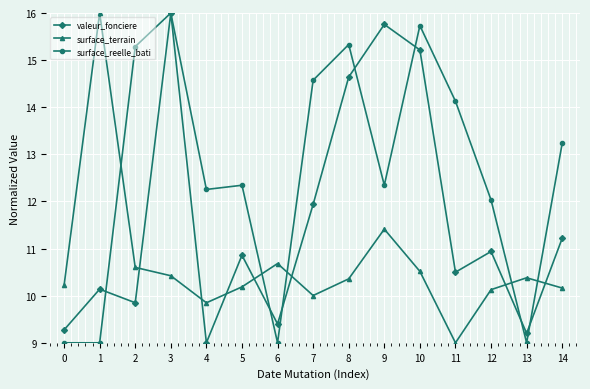

What is the maximum value for valeur_fonciere?

16.0